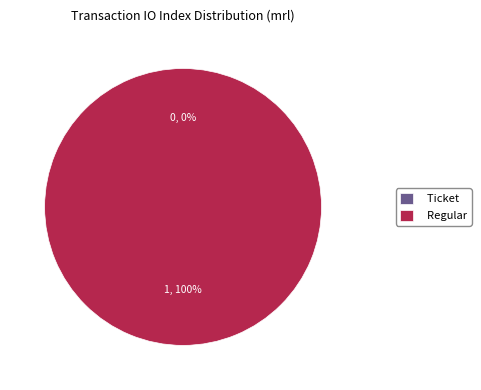

How many segments does this pie chart have?

2